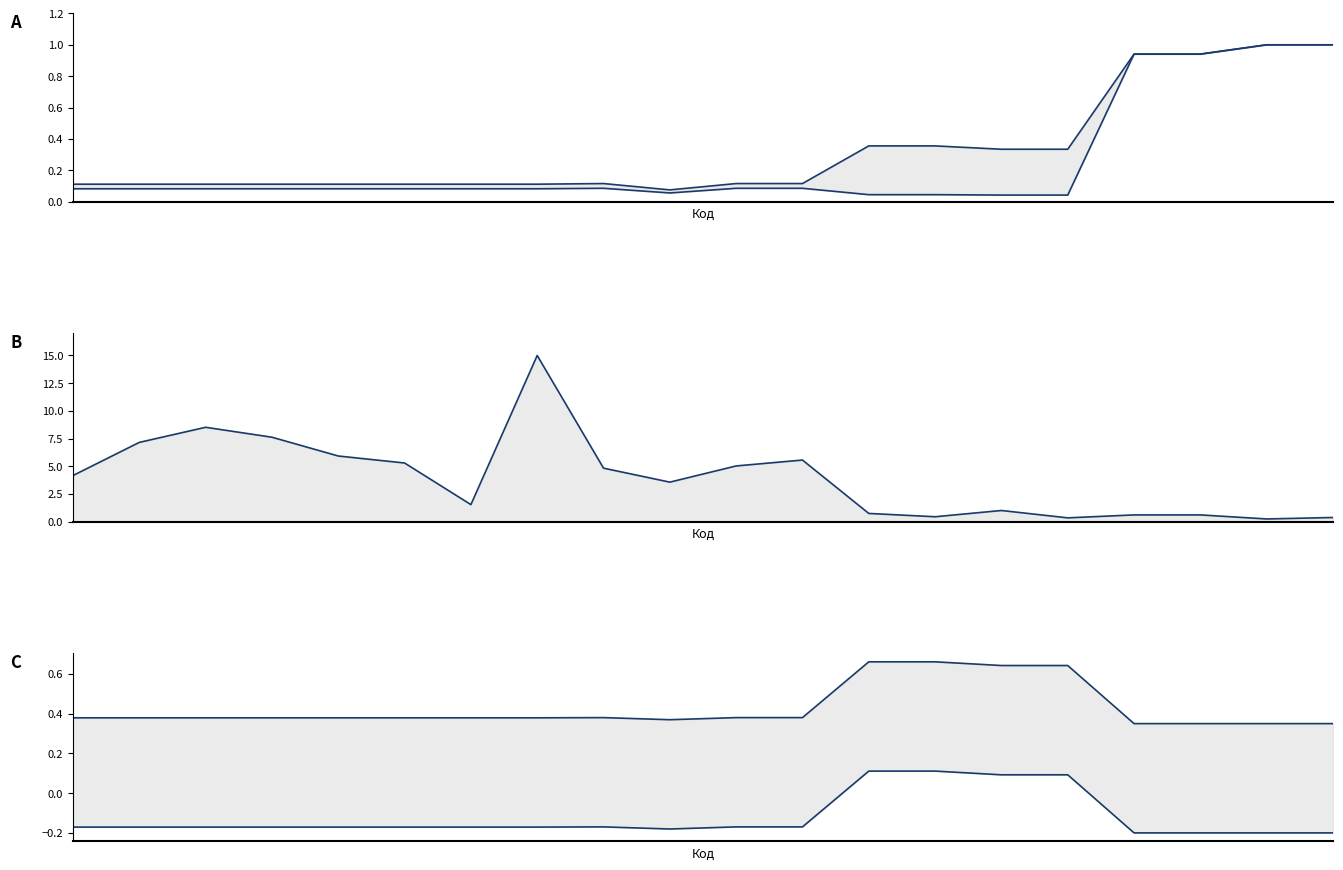

How many positive values does the Нижня межа series have?

4